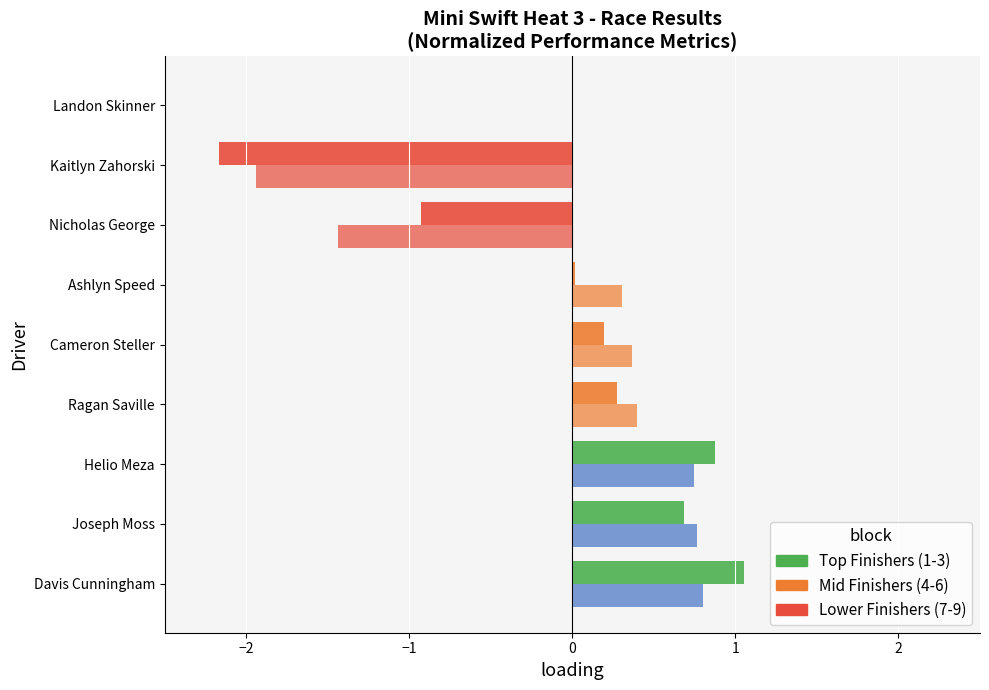

How many distinct data groups are displayed?

2